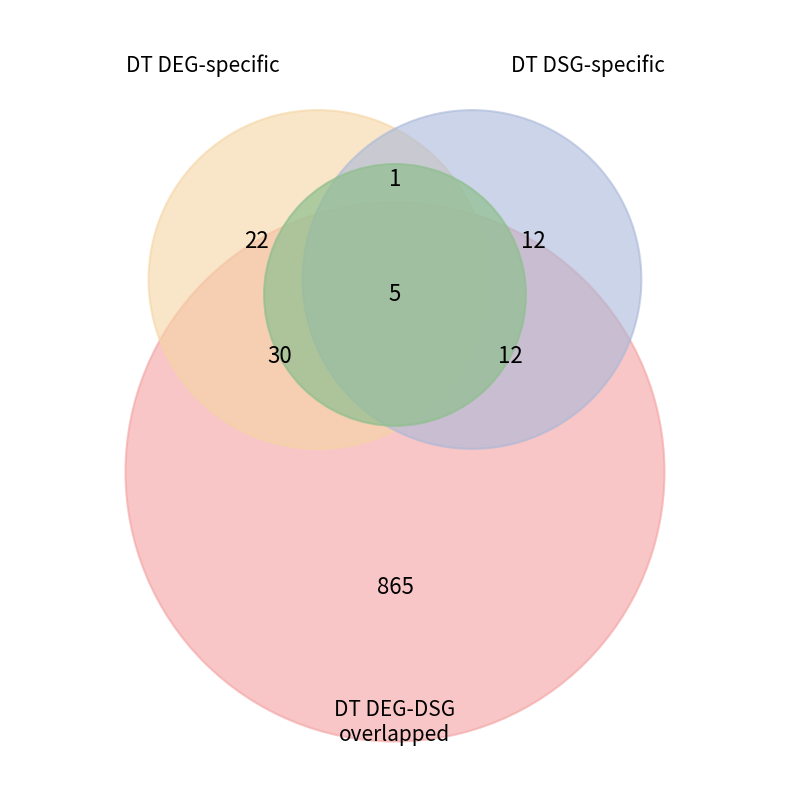

To the nearest percent, what percentage of the pie is DT DEG-specific?

56%